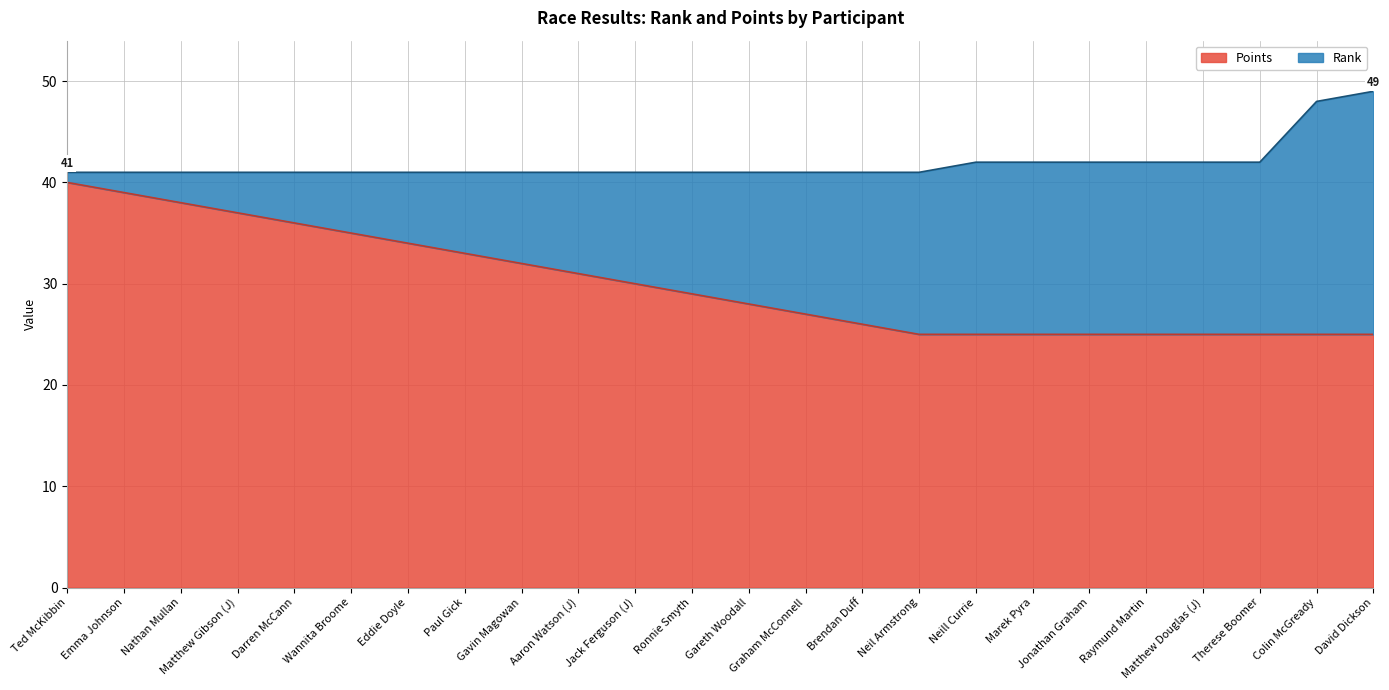

What is the greatest value displayed?

40